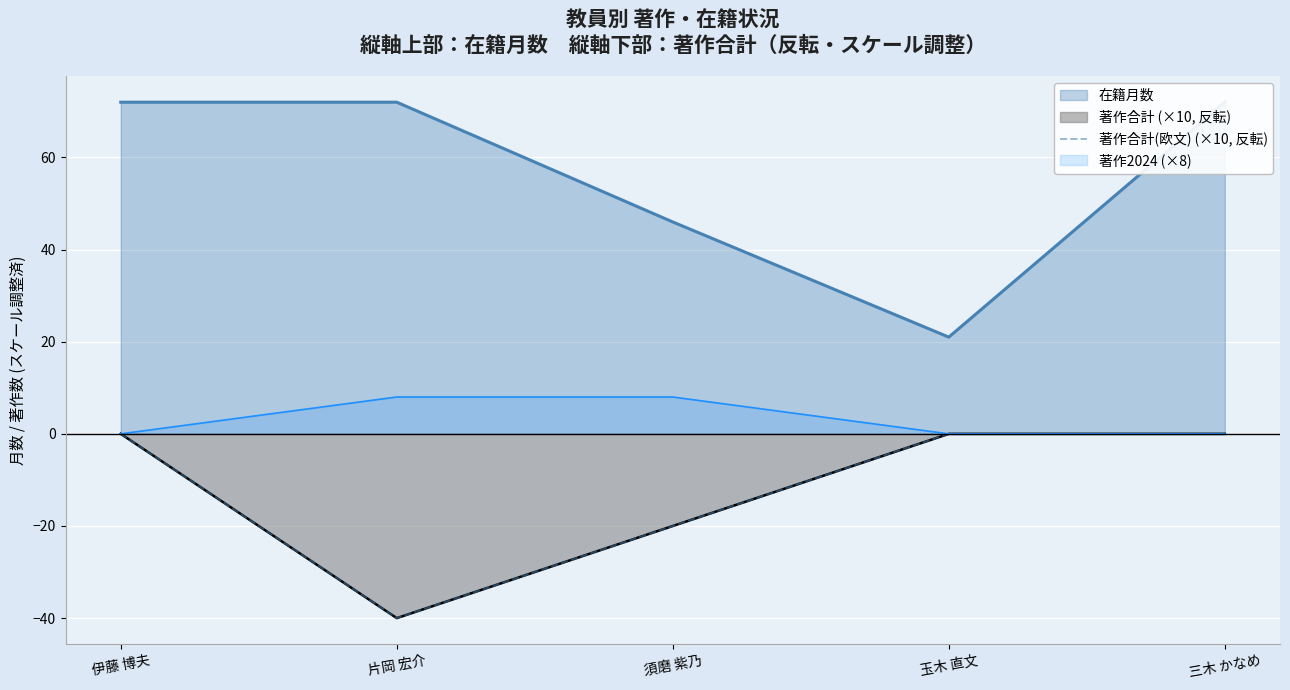

The value at 片岡 宏介 is -15. True or false?

False